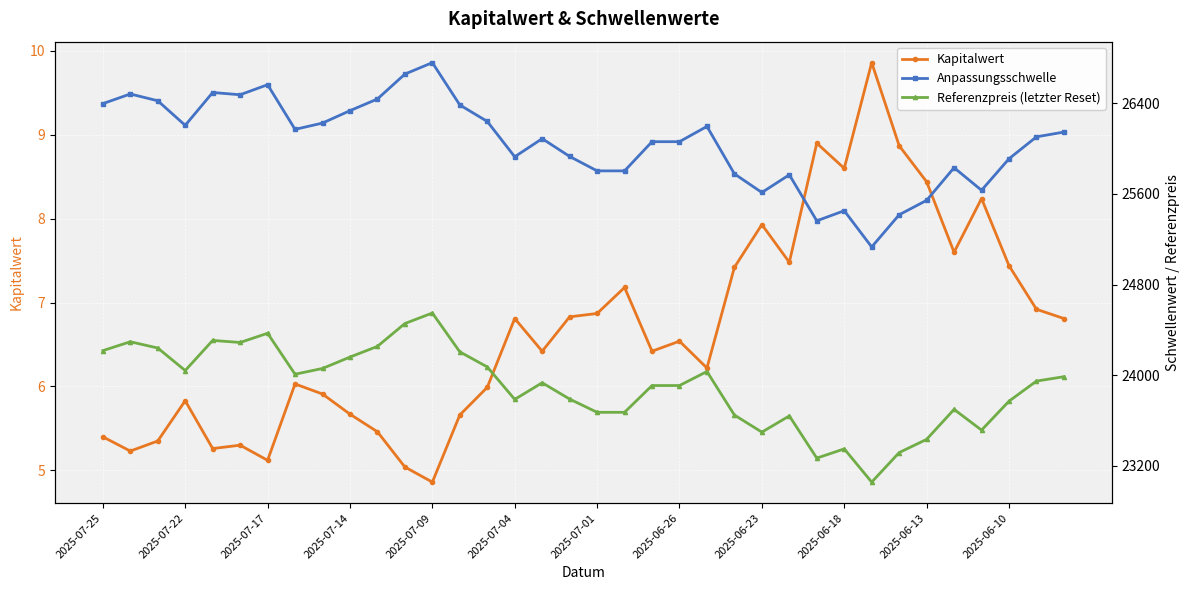

The Kapitalwert series shows 1.8 at 2025-07-04. True or false?

False